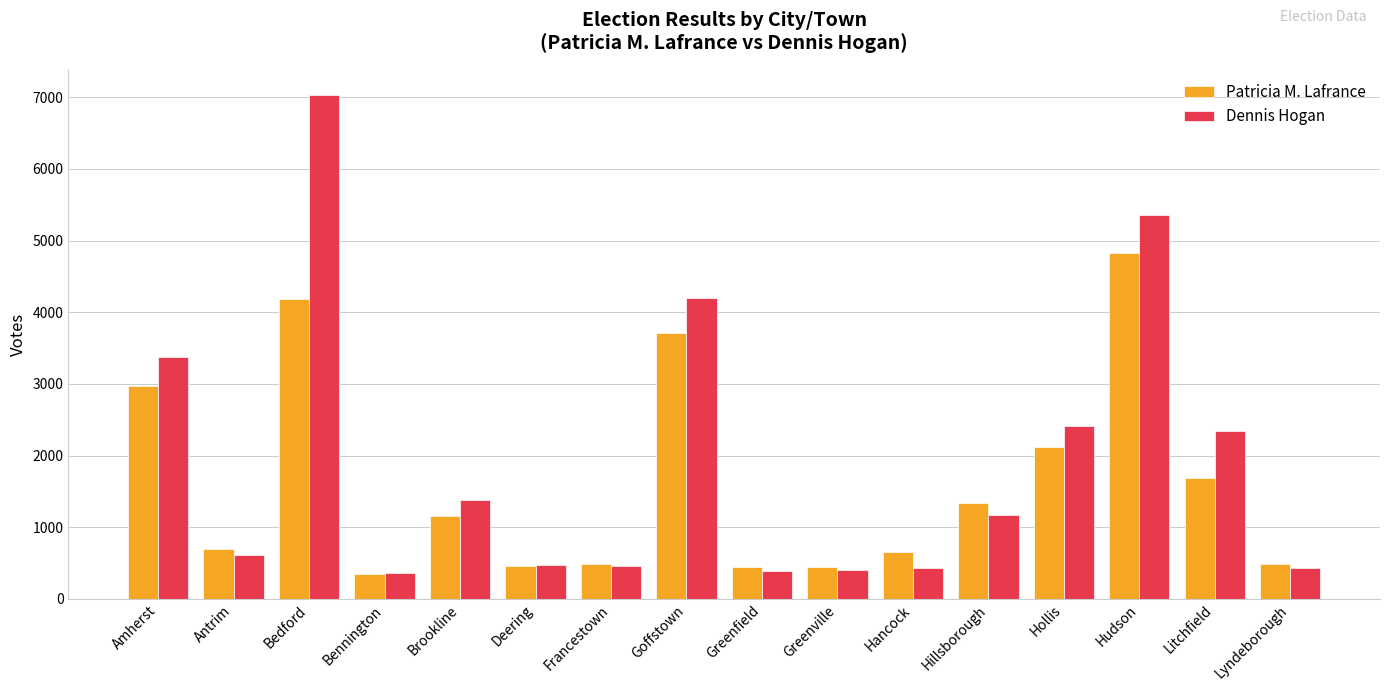

Is it true that Dennis Hogan equals 388 at Greenfield?

True